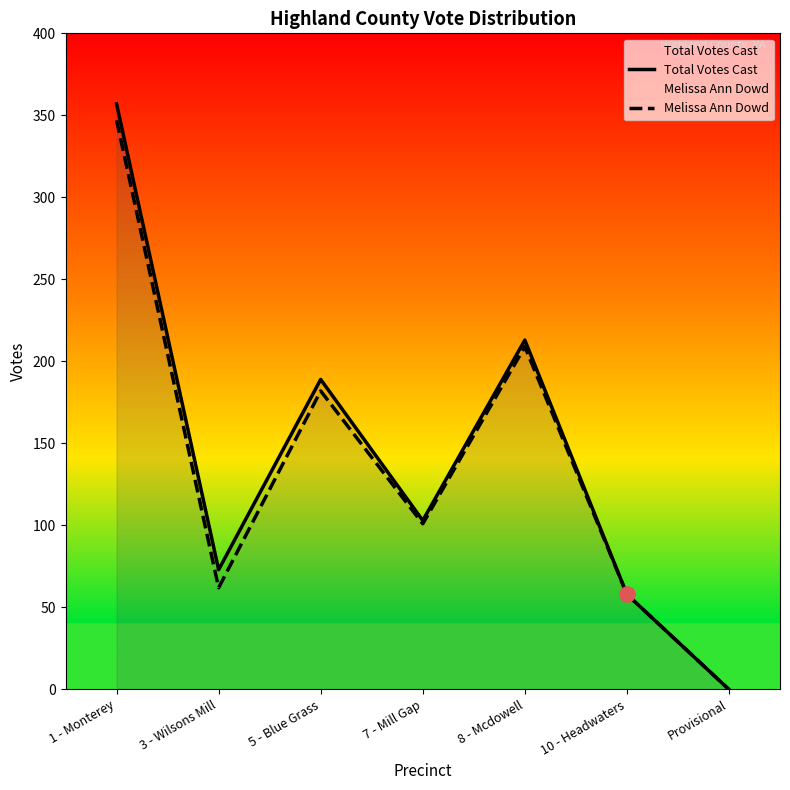

Which series has the widest spread of Y values?

Total Votes Cast